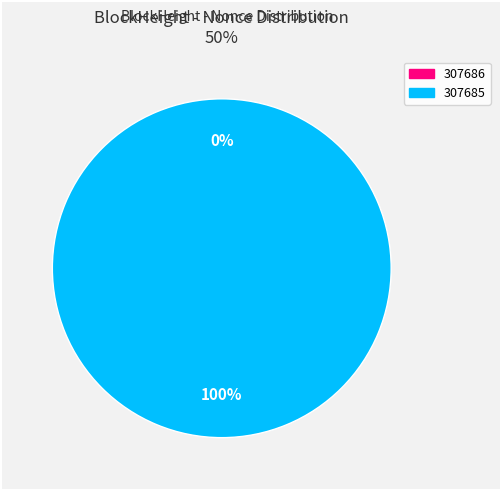

To the nearest percent, what is the difference between the largest and smallest slice percentages?

100%